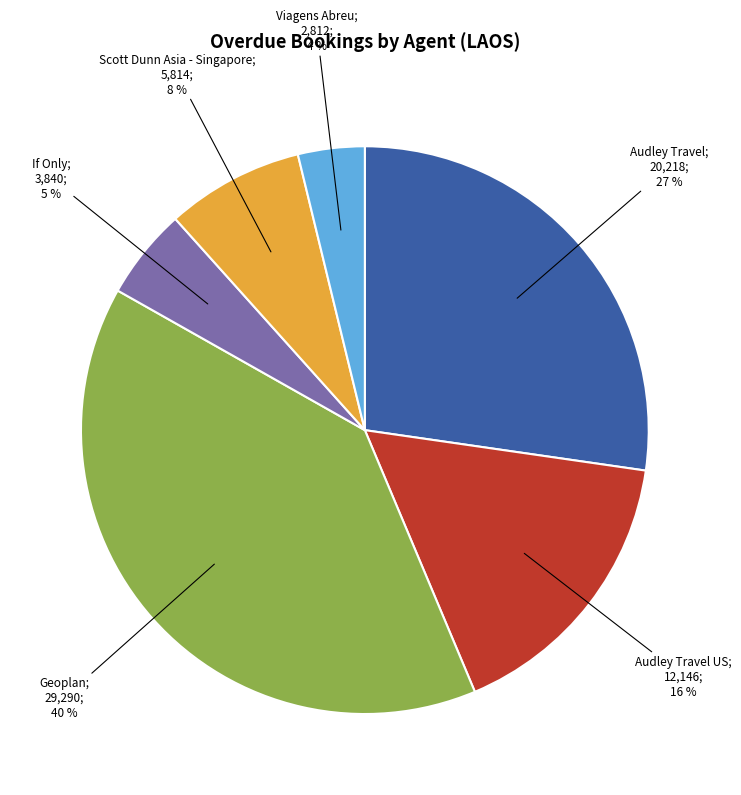

To the nearest percent, what is the average slice percentage?

17%